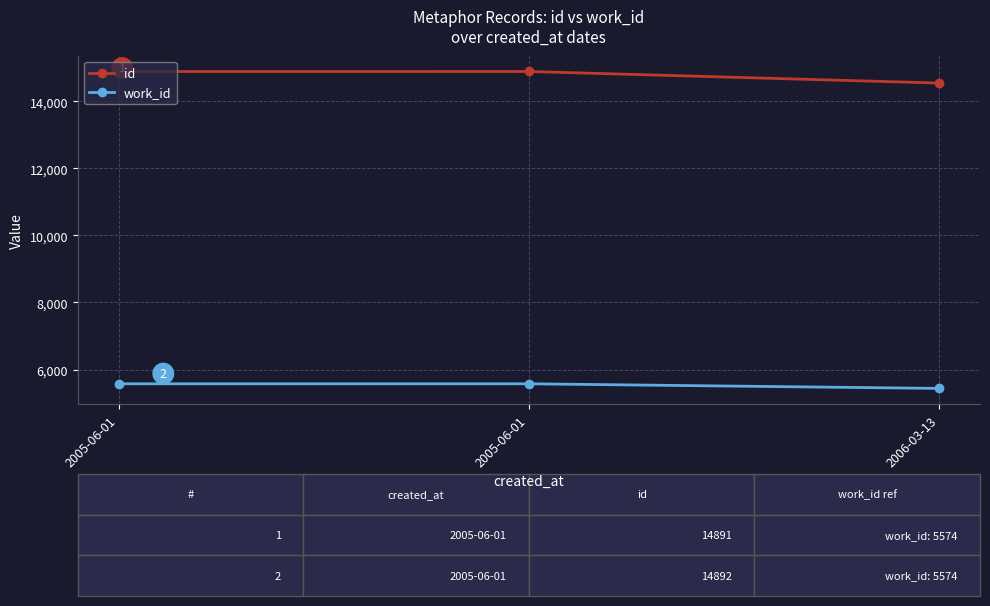

What is the value of the id point at the 1st from the left?

14891